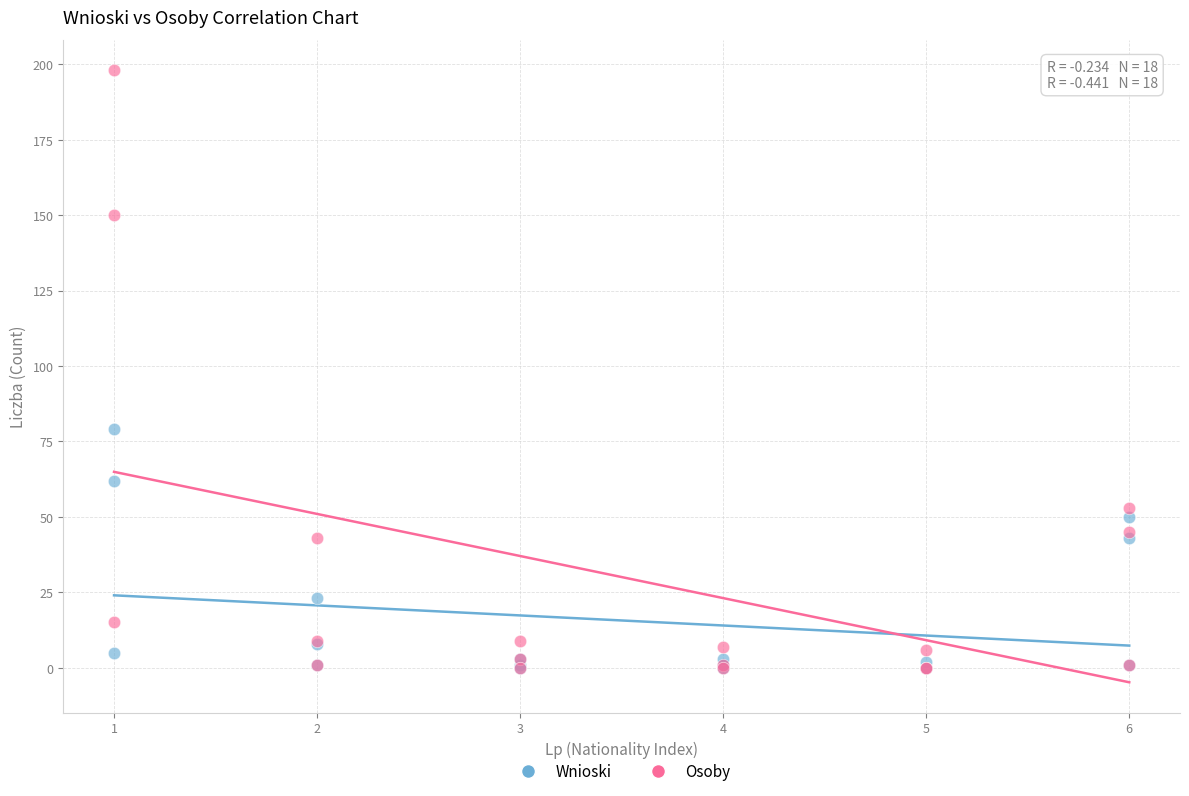

Across all series, what Y value is closest to 99?

79